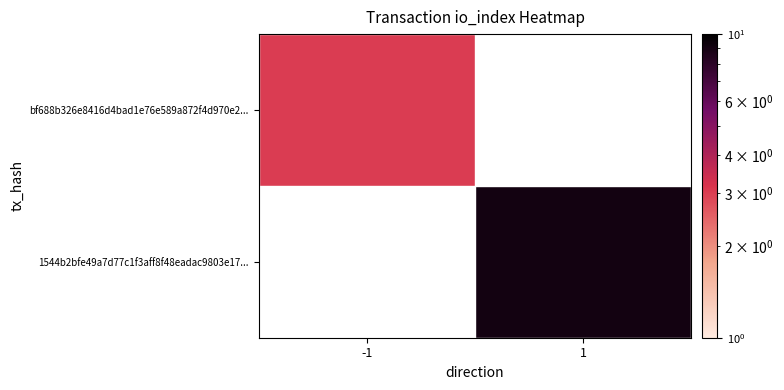

True or false: bf688b326e8416d4bad1e76e589a872f4d970e2... has a value of 3.0 at -1.

True